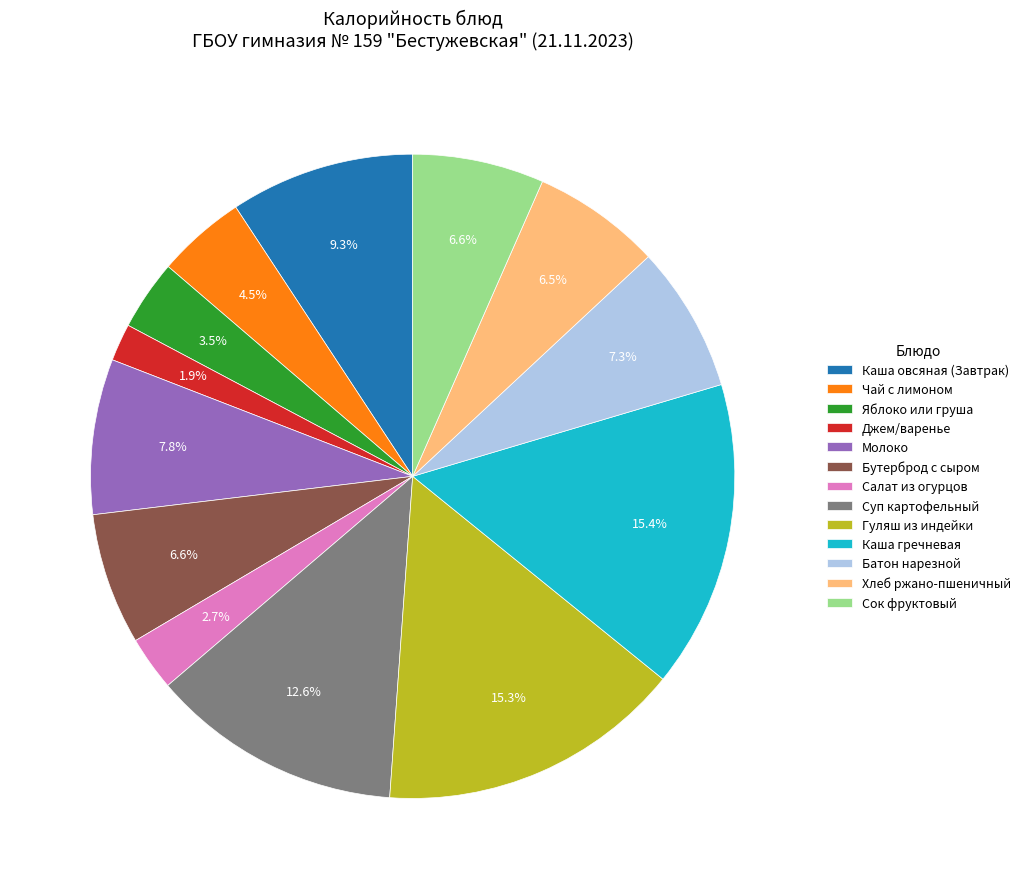

What percentage do Яблоко или груша and Сок фруктовый together represent?

10.1%